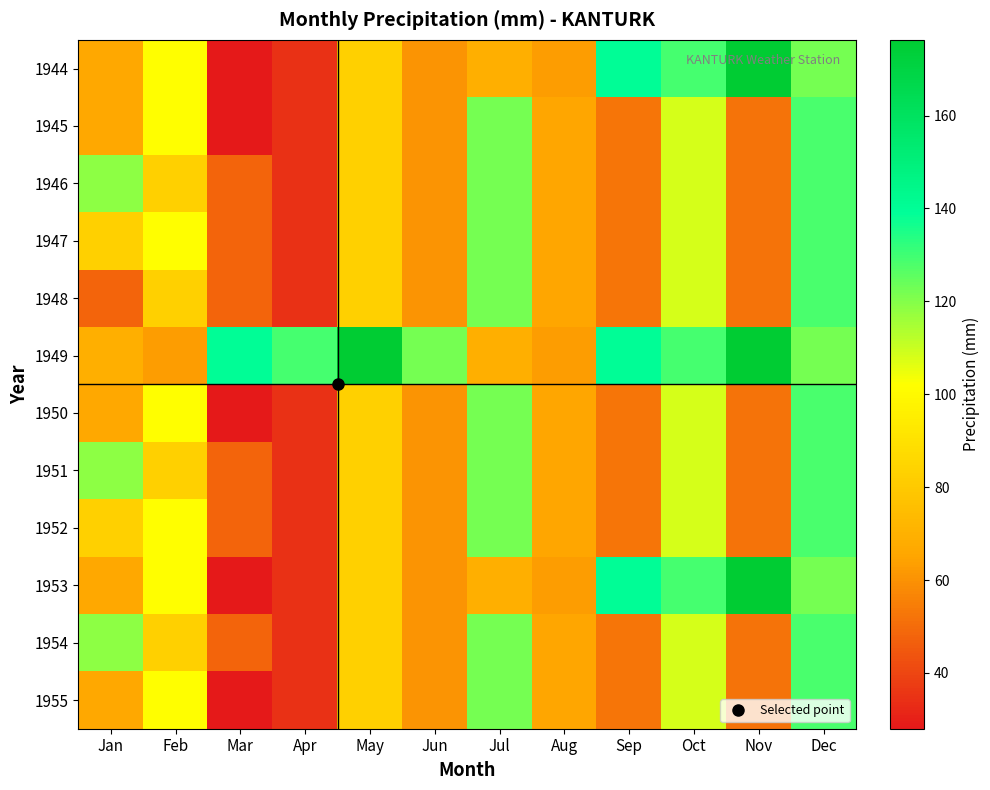

Reading right to left, list all the values displayed in this chart.

1944: Dec=122.2	Nov=176.3	Oct=129.1	Sep=140.3	Aug=63.3	Jul=69.5	Jun=60.9	May=82.9	Apr=34.8	Mar=28.0	Feb=101.9	Jan=66.5
1945: Dec=128.6	Nov=52.3	Oct=108.1	Sep=52.7	Aug=65.2	Jul=122.3	Jun=60.9	May=82.9	Apr=34.8	Mar=28.0	Feb=101.9	Jan=66.5
1946: Dec=128.6	Nov=52.3	Oct=108.1	Sep=52.7	Aug=65.2	Jul=122.3	Jun=60.9	May=82.9	Apr=34.8	Mar=48.2	Feb=82.8	Jan=118.5
1947: Dec=128.6	Nov=52.3	Oct=108.1	Sep=52.7	Aug=65.2	Jul=122.3	Jun=60.9	May=82.9	Apr=34.8	Mar=48.2	Feb=101.9	Jan=82.8
1948: Dec=128.6	Nov=52.3	Oct=108.1	Sep=52.7	Aug=65.2	Jul=122.3	Jun=60.9	May=82.9	Apr=34.8	Mar=48.2	Feb=82.8	Jan=48.2
1949: Dec=122.2	Nov=176.3	Oct=129.1	Sep=140.3	Aug=63.3	Jul=69.5	Jun=122.2	May=176.3	Apr=129.1	Mar=140.3	Feb=63.3	Jan=69.5
1950: Dec=128.6	Nov=52.3	Oct=108.1	Sep=52.7	Aug=65.2	Jul=122.3	Jun=60.9	May=82.9	Apr=34.8	Mar=28.0	Feb=101.9	Jan=66.5
1951: Dec=128.6	Nov=52.3	Oct=108.1	Sep=52.7	Aug=65.2	Jul=122.3	Jun=60.9	May=82.9	Apr=34.8	Mar=48.2	Feb=82.8	Jan=118.5
1952: Dec=128.6	Nov=52.3	Oct=108.1	Sep=52.7	Aug=65.2	Jul=122.3	Jun=60.9	May=82.9	Apr=34.8	Mar=48.2	Feb=101.9	Jan=82.8
1953: Dec=122.2	Nov=176.3	Oct=129.1	Sep=140.3	Aug=63.3	Jul=69.5	Jun=60.9	May=82.9	Apr=34.8	Mar=28.0	Feb=101.9	Jan=66.5
1954: Dec=128.6	Nov=52.3	Oct=108.1	Sep=52.7	Aug=65.2	Jul=122.3	Jun=60.9	May=82.9	Apr=34.8	Mar=48.2	Feb=82.8	Jan=118.5
1955: Dec=128.6	Nov=52.3	Oct=108.1	Sep=52.7	Aug=65.2	Jul=122.3	Jun=60.9	May=82.9	Apr=34.8	Mar=28.0	Feb=101.9	Jan=66.5